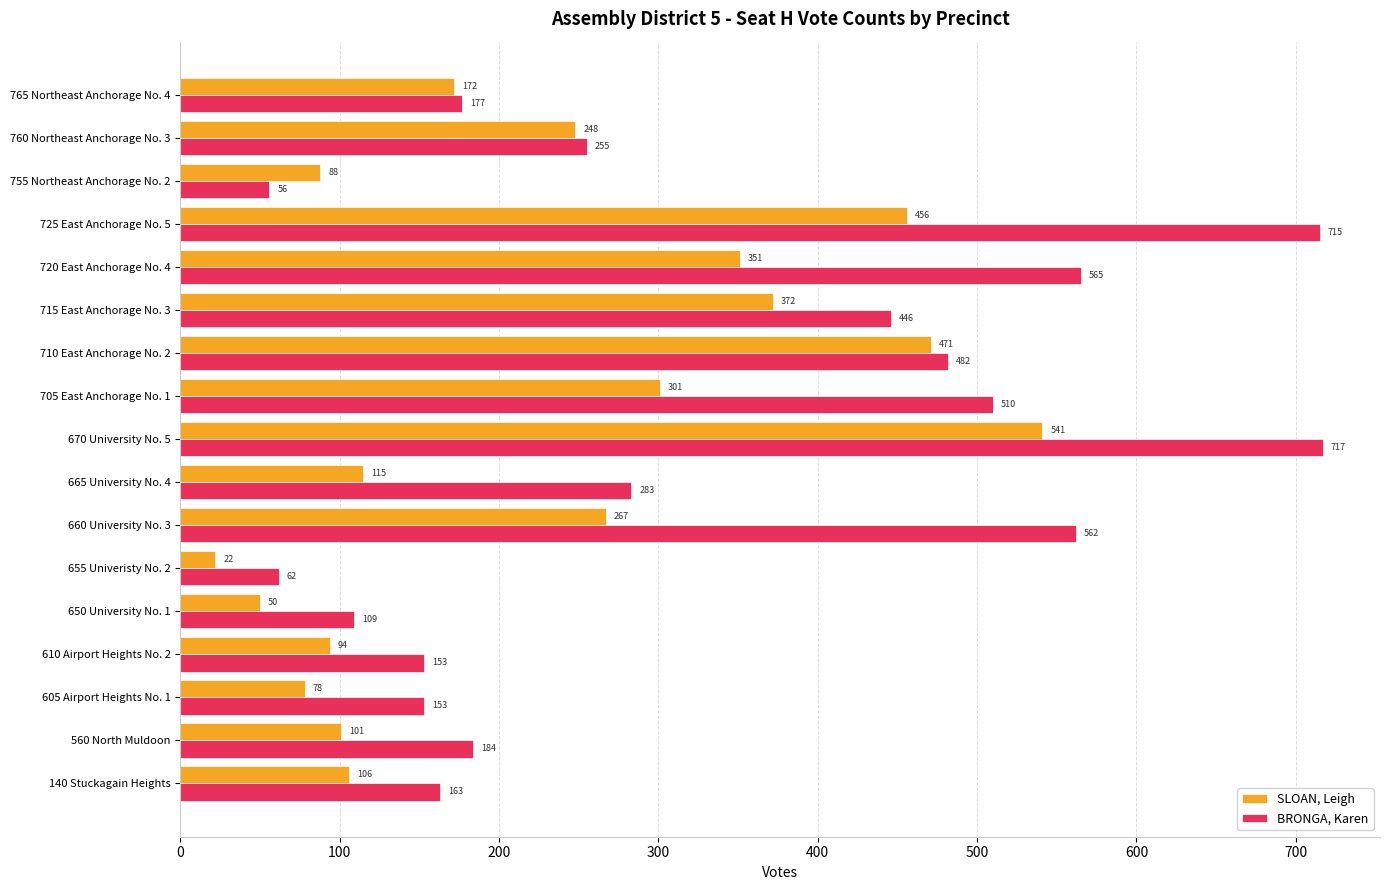

How many categories are shown in the chart?

17